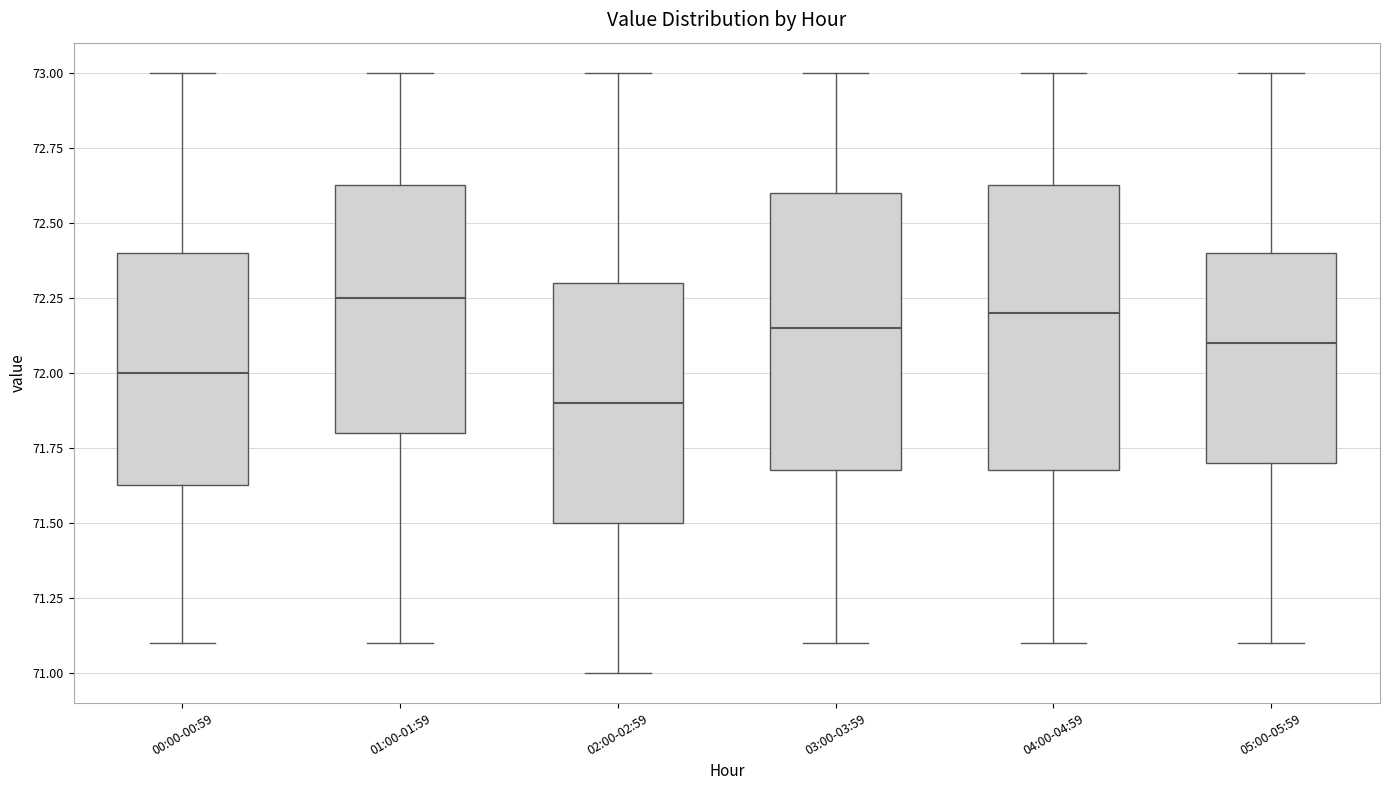

Reading left to right, read every box against the y-axis: the position of its median line, the range the box covers, and the ends of its whiskers. The values are not printed on the chart, so give them approximately, as read against the axis.

00:00-00:59: median 72.00, box 71.65 to 72.40, whiskers 71.10 to 73.00
01:00-01:59: median 72.25, box 71.80 to 72.65, whiskers 71.10 to 73.00
02:00-02:59: median 71.90, box 71.50 to 72.30, whiskers 71.00 to 73.00
03:00-03:59: median 72.15, box 71.70 to 72.60, whiskers 71.10 to 73.00
04:00-04:59: median 72.20, box 71.70 to 72.65, whiskers 71.10 to 73.00
05:00-05:59: median 72.10, box 71.70 to 72.40, whiskers 71.10 to 73.00